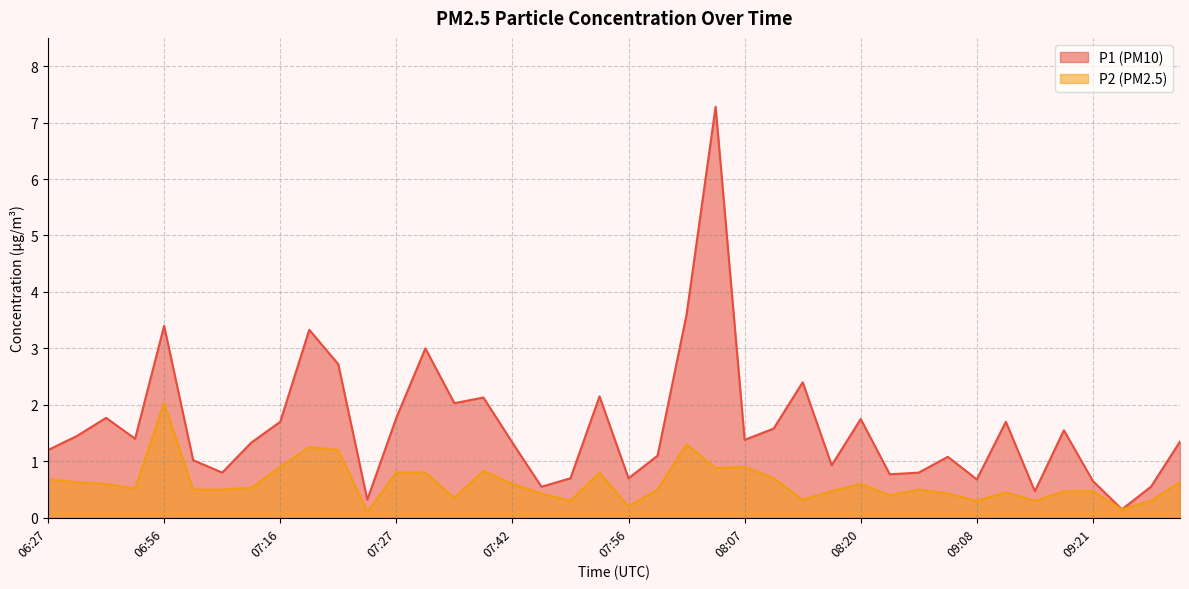

List the labels in order of P2 value, largest first.

06:56, 08:02, 07:19, 07:22, 07:16, 08:07, 08:04, 07:39, 07:27, 07:30, 07:54, 08:09, 06:27, 06:38, 09:34, 06:46, 07:42, 08:20, 07:13, 06:49, 07:04, 07:10, 07:59, 08:56, 08:15, 09:18, 09:21, 09:12, 07:45, 09:05, 08:23, 07:36, 08:12, 07:47, 09:08, 09:15, 09:27, 07:56, 09:25, 07:25